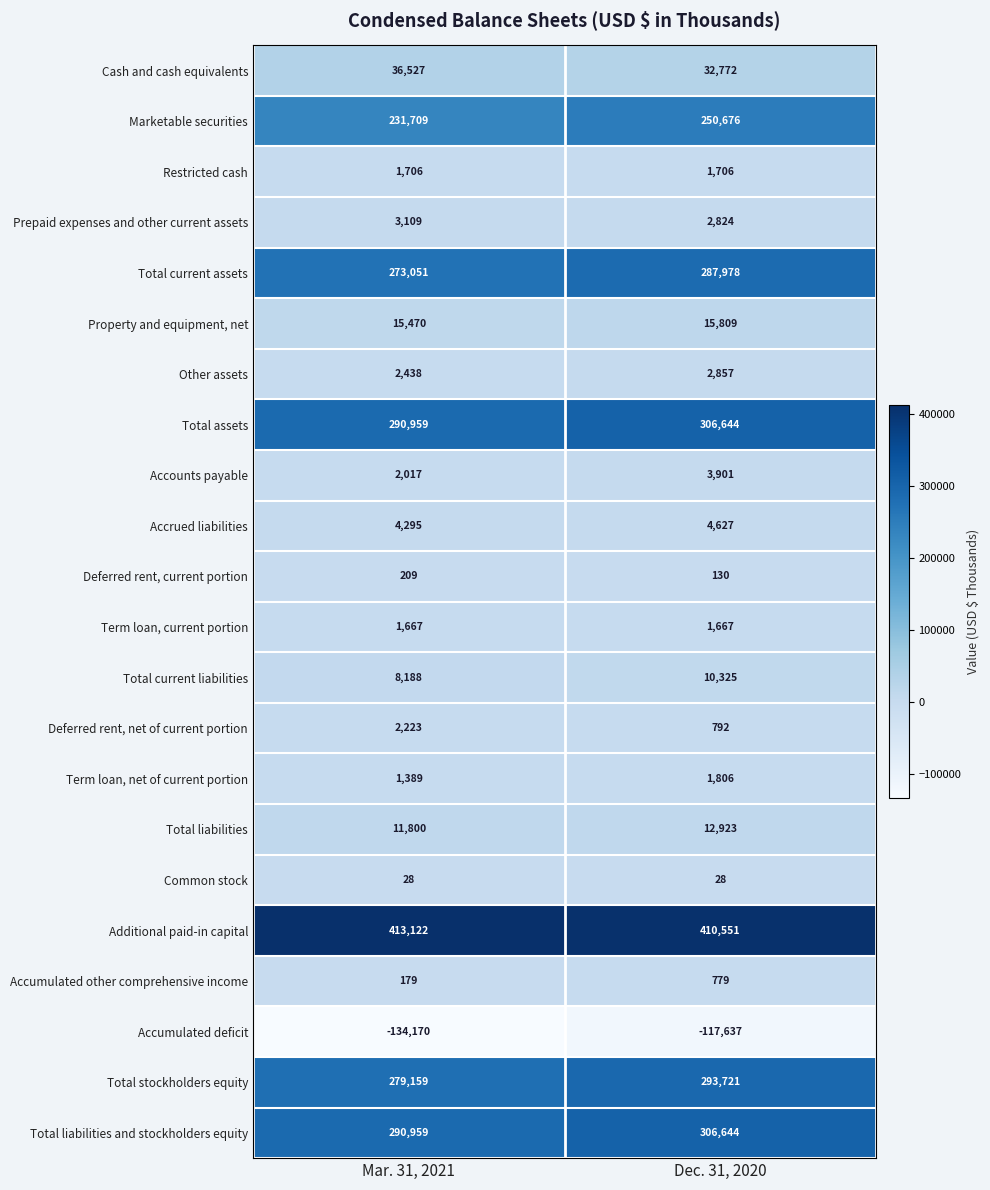

The value of Term loan, net of current portion at Mar. 31, 2021 is 1389. True or false?

True